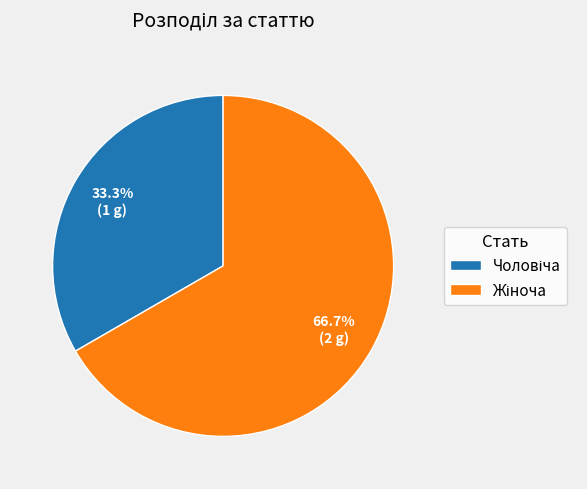

Is there any slice that represents more than half of the pie?

Yes